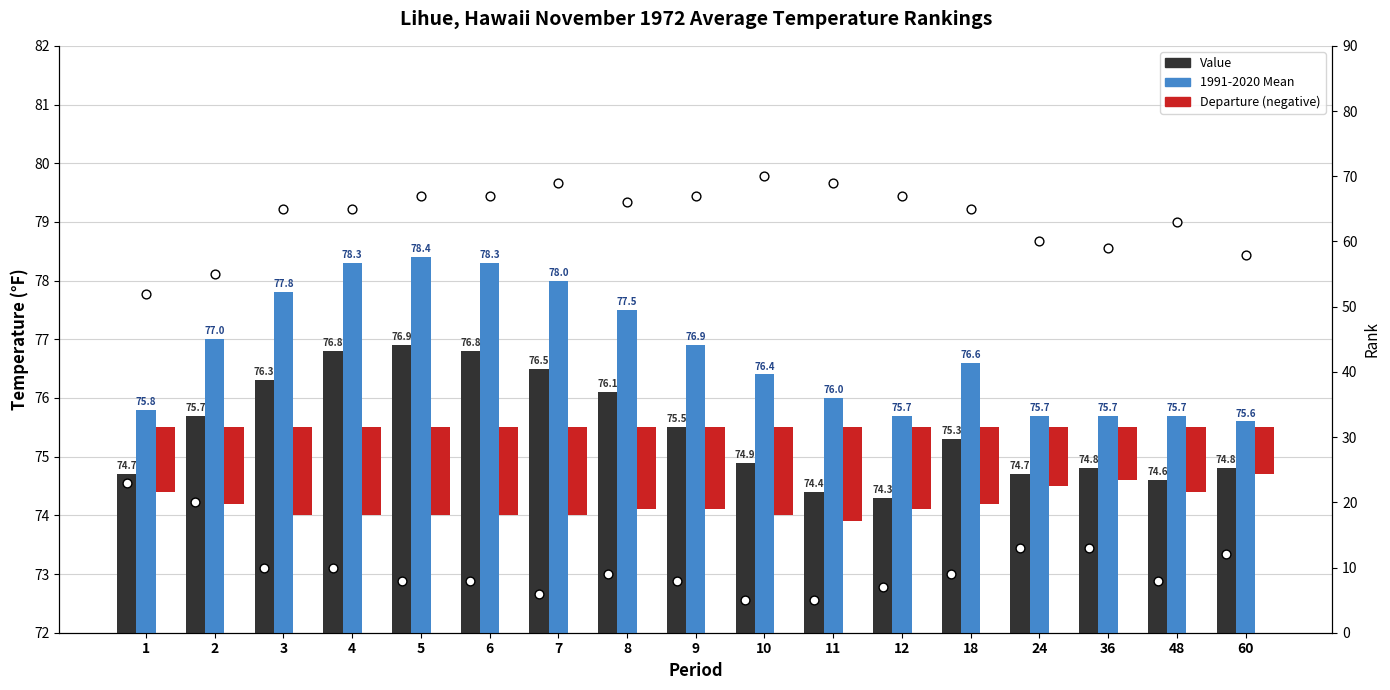

Is the value of 1991-2020 Mean at 5 greater than the value of Value at 24?

Yes